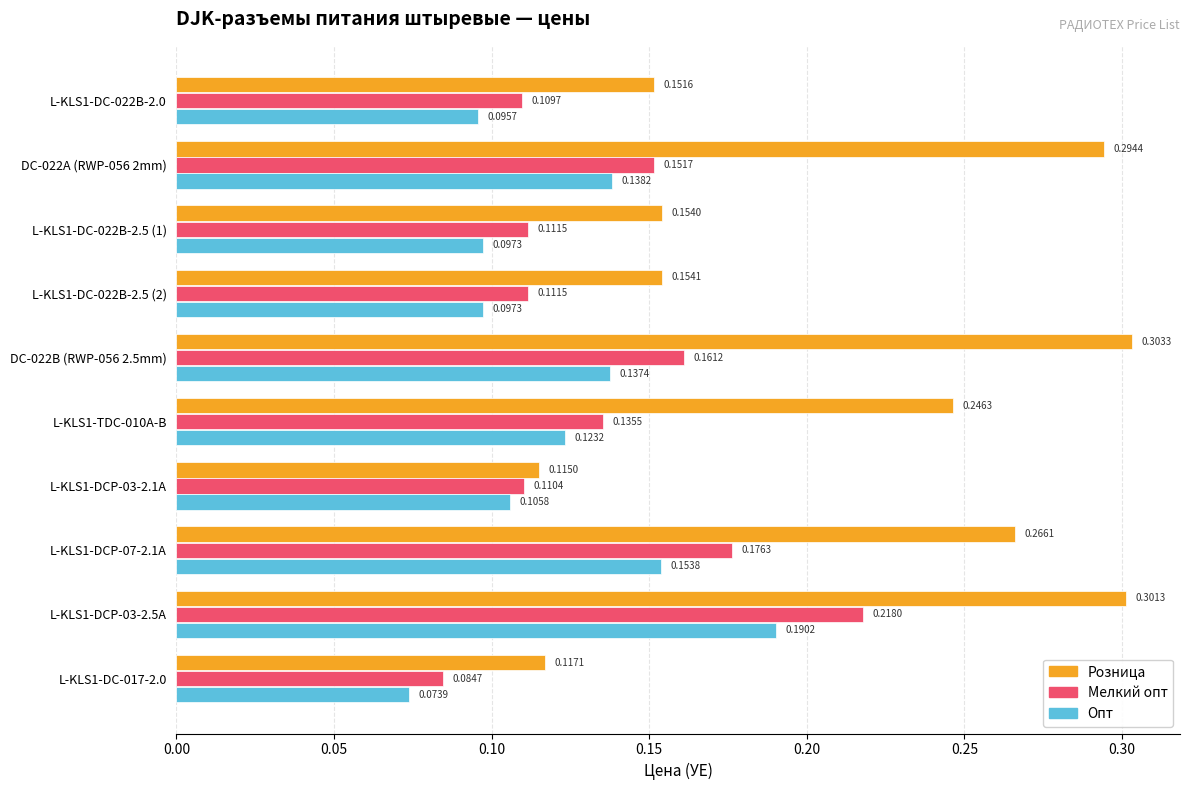

At L-KLS1-DC-022B-2.5 (1), list the series in order from largest to smallest.

Розница, Мелкий опт, Опт